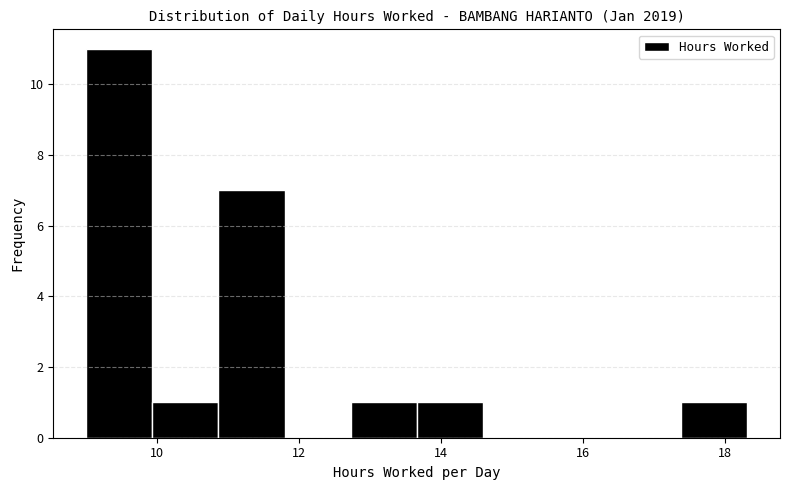

How tall is the bar that spans 9.0 to 10.0 on the x-axis? Neither the bar edges nor the heights are printed on the chart, so give them approximately, as read against the axes.

11